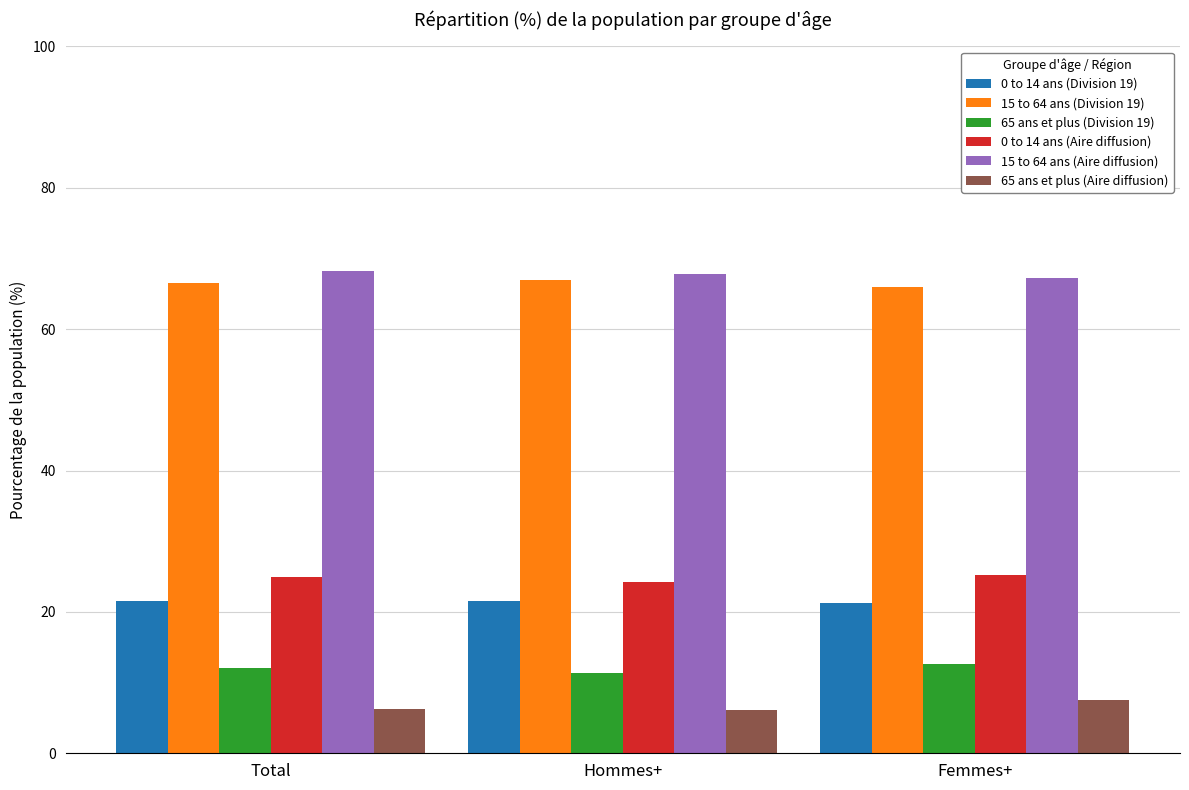

List the series in order of their peak value, highest first.

15 to 64 ans (Aire diffusion), 15 to 64 ans (Division 19), 0 to 14 ans (Aire diffusion), 0 to 14 ans (Division 19), 65 ans et plus (Division 19), 65 ans et plus (Aire diffusion)